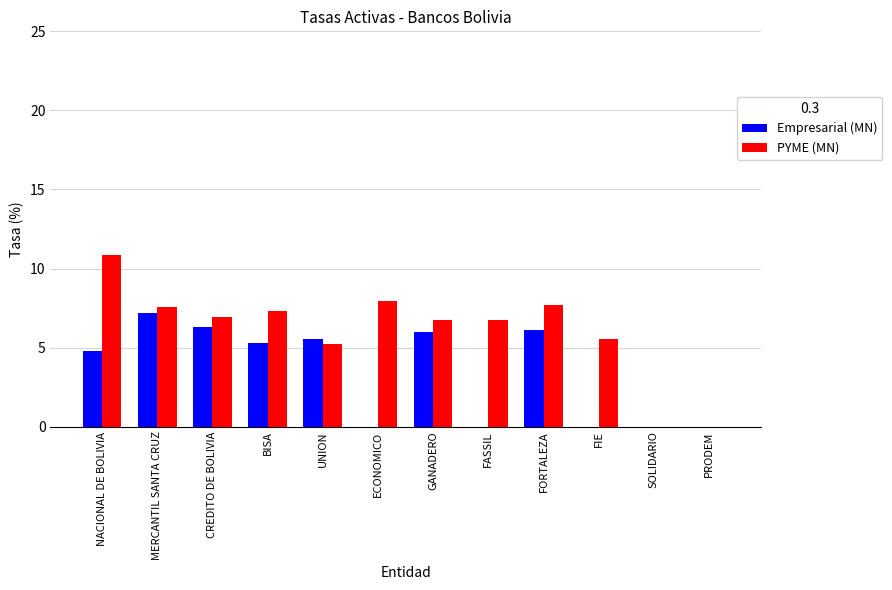

At which label does Empresarial (MN) first exceed 5?

MERCANTIL SANTA CRUZ